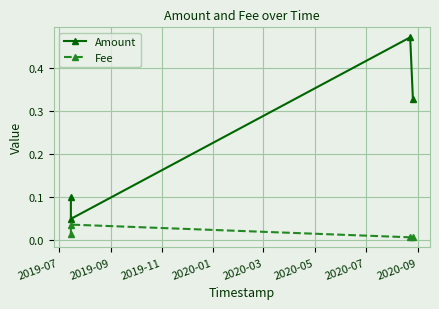

Which series has the largest range (max minus min)?

Amount